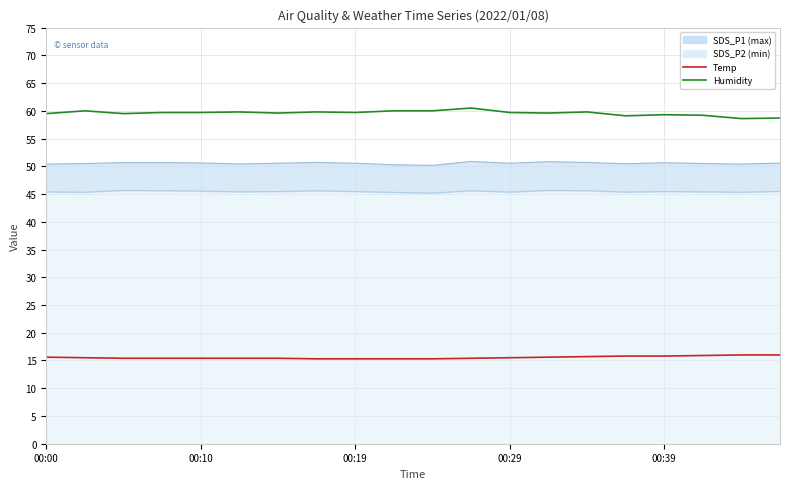

What value does the Humidity series have at 18?

58.6